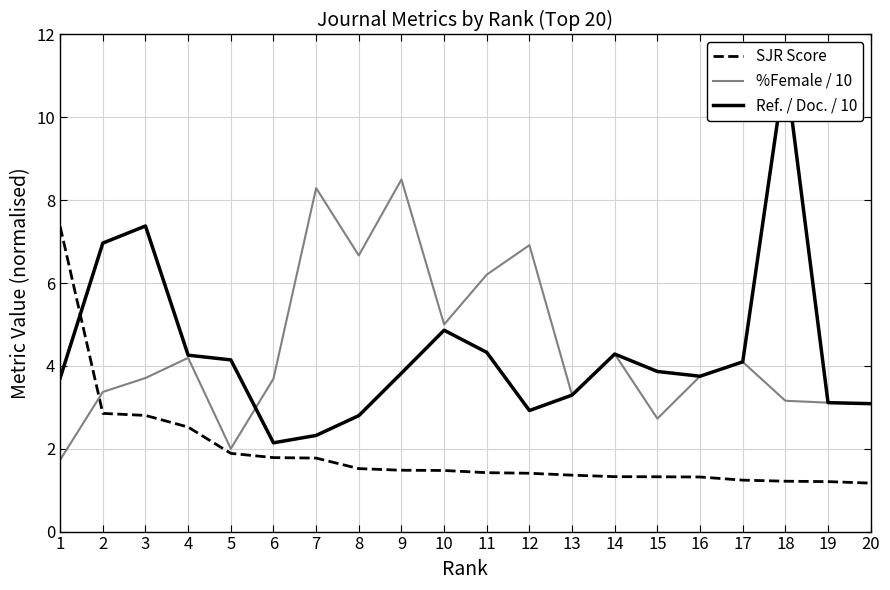

Where do Ref. / Doc. / 10 and SJR Score first cross each other?

1 and 2